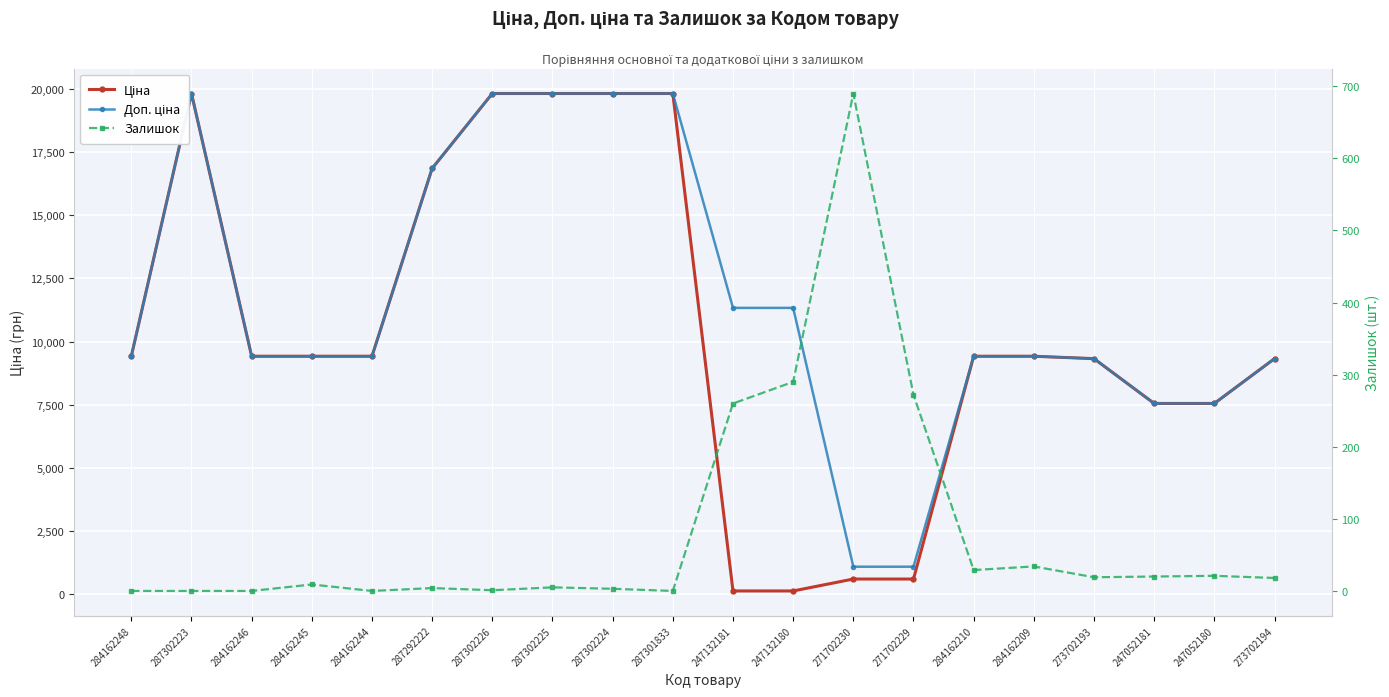

What is the lowest value of the Ціна series?

113.3